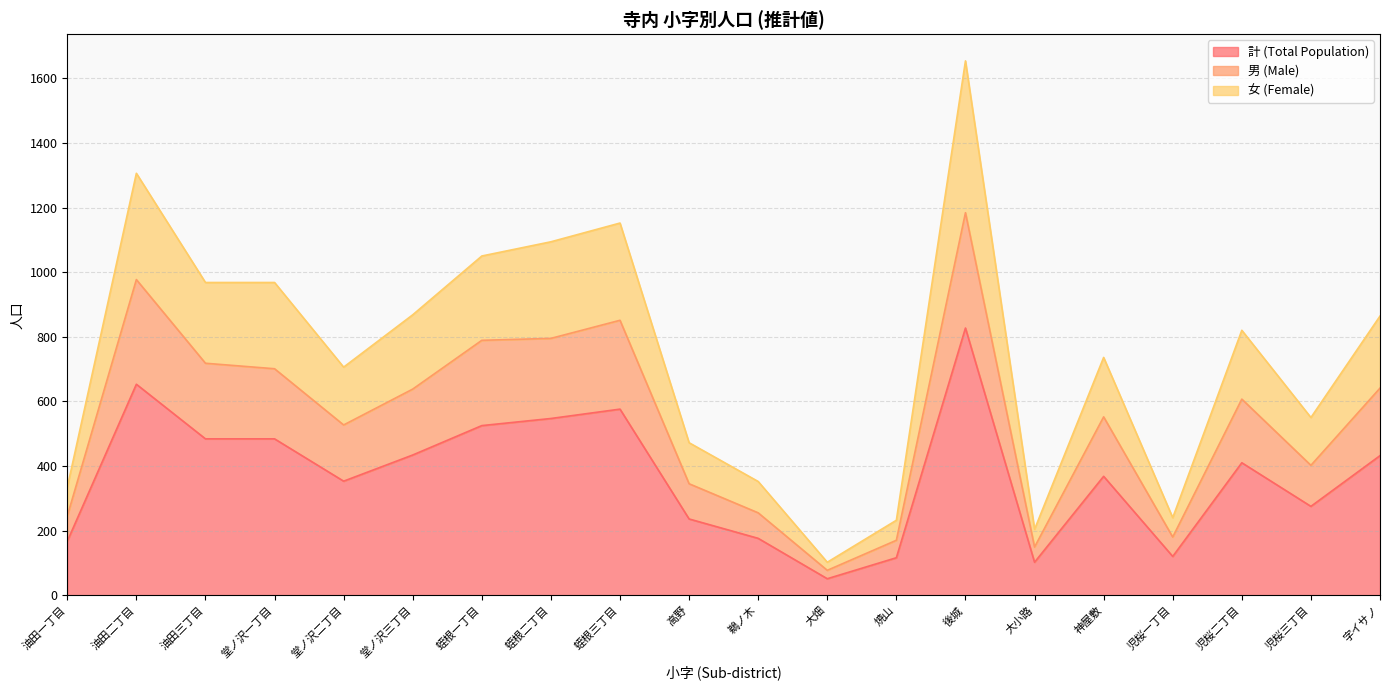

At which category does 計 (Total Population) reach its first local peak?

油田二丁目